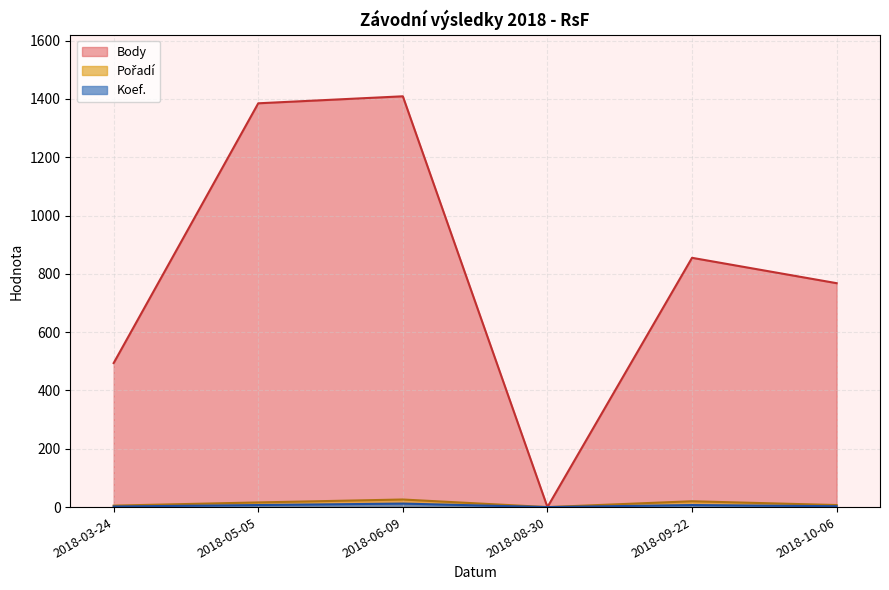

What position from the left is 2018-06-09?

3